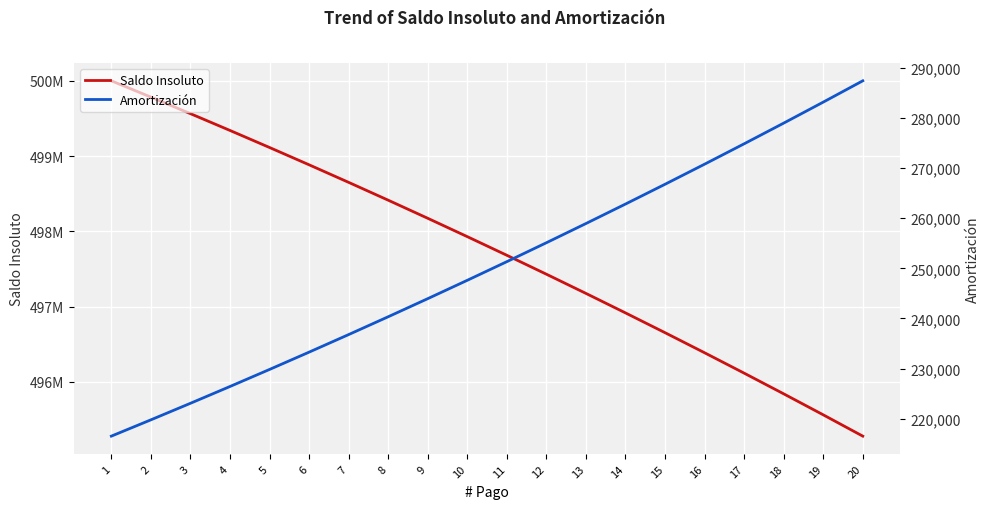

At which category does the chart reach its minimum across all series?

1